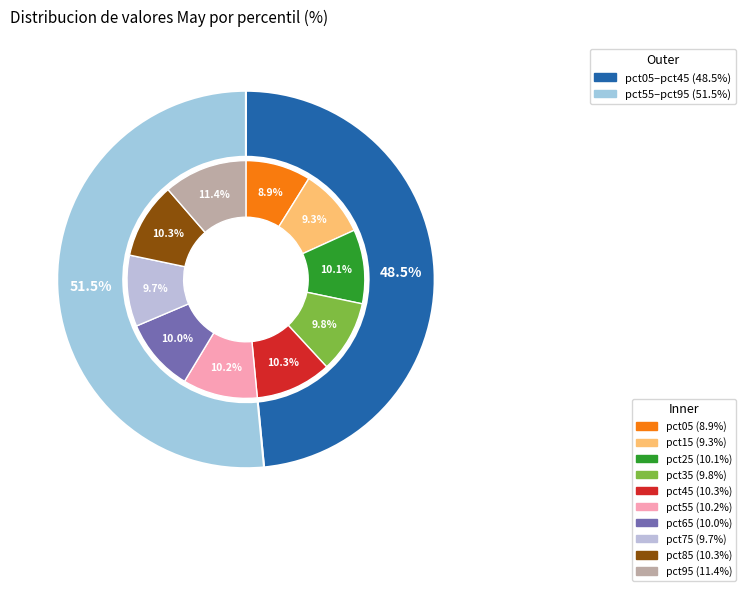

Is it true that pct45 is 24% of the pie?

False